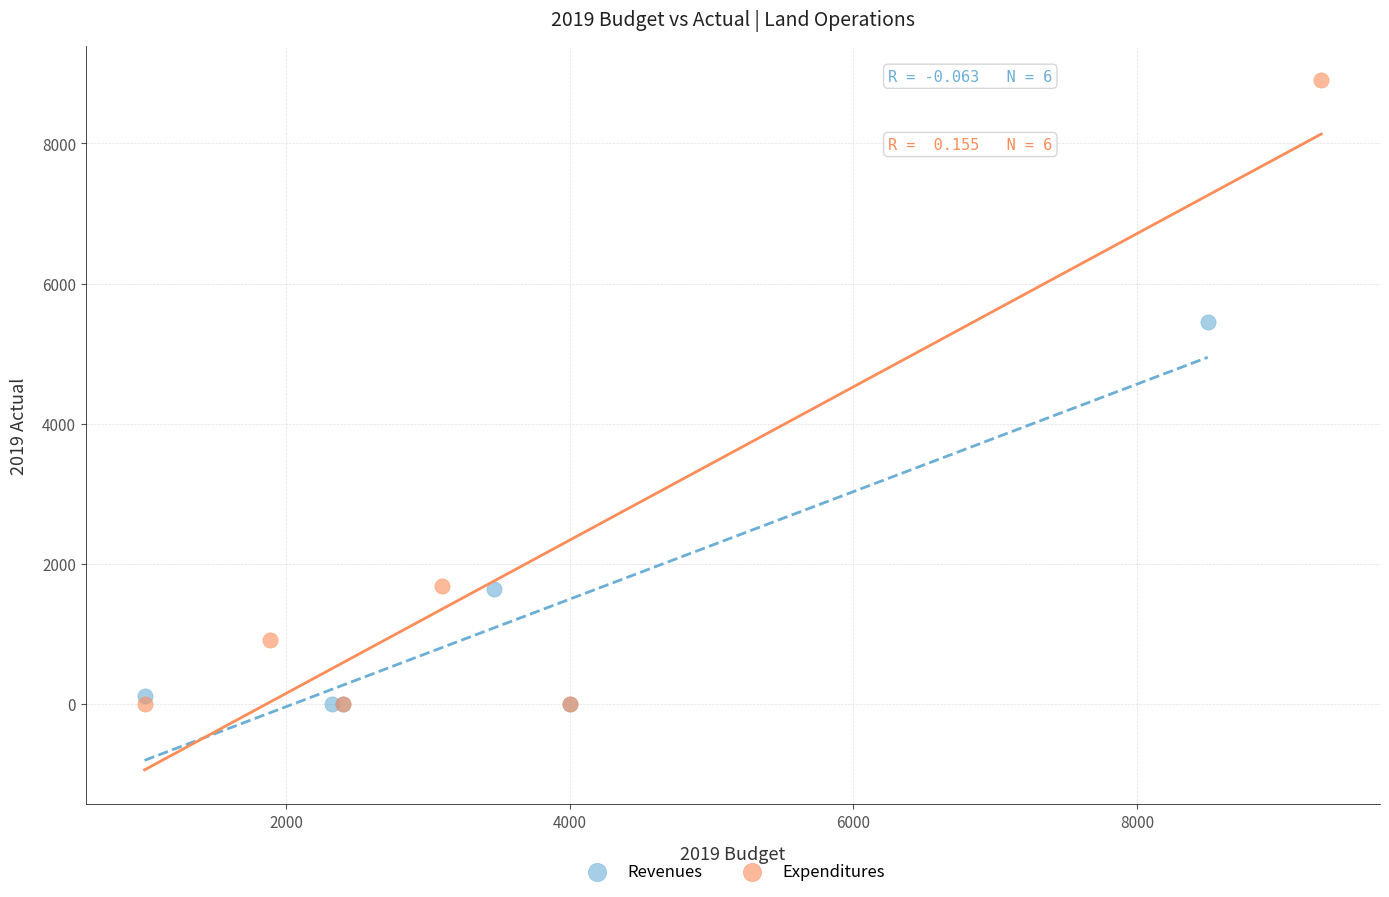

Which series reaches the maximum Y coordinate?

Expenditures